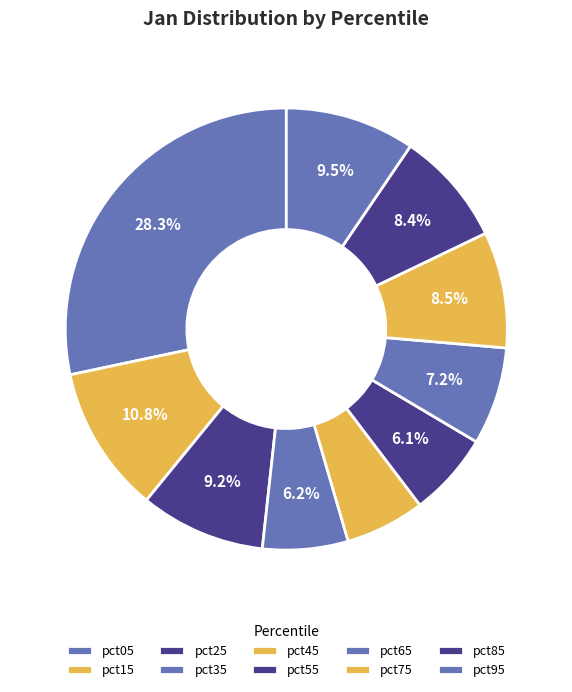

What is the change in value from pct25 to pct75?

-0.1